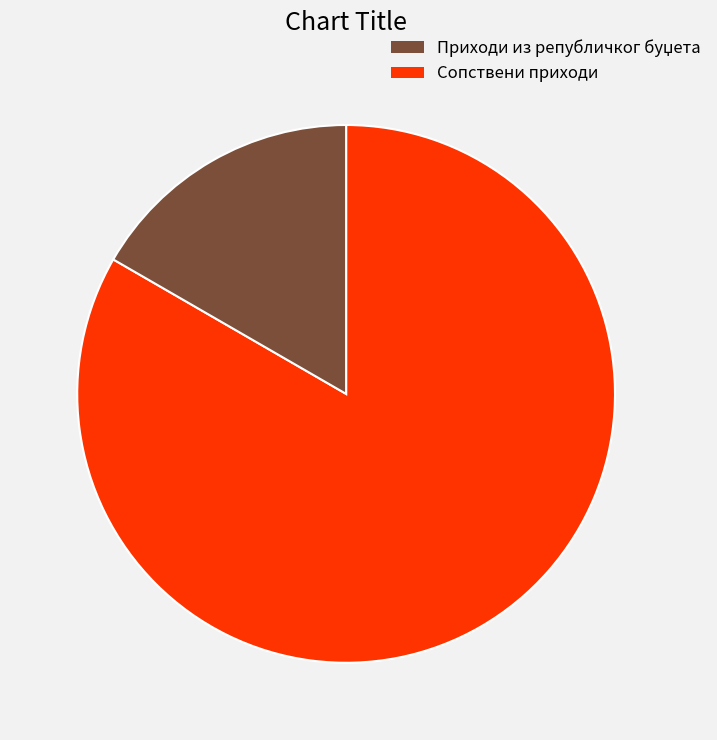

What is the smallest slice in the pie chart?

Сопствени приходи